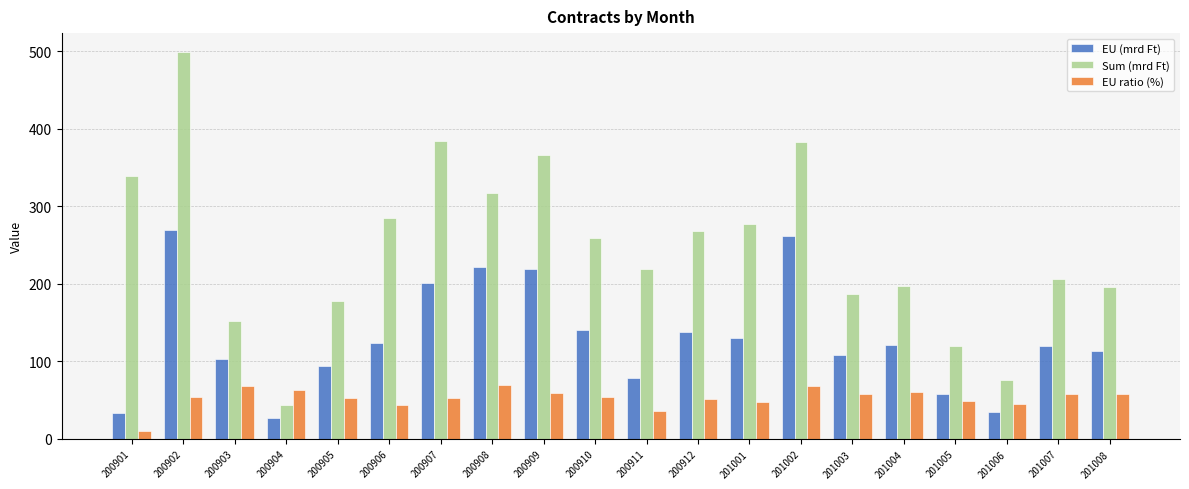

The value of Sum (mrd Ft) at 200905 is 177.7. True or false?

True